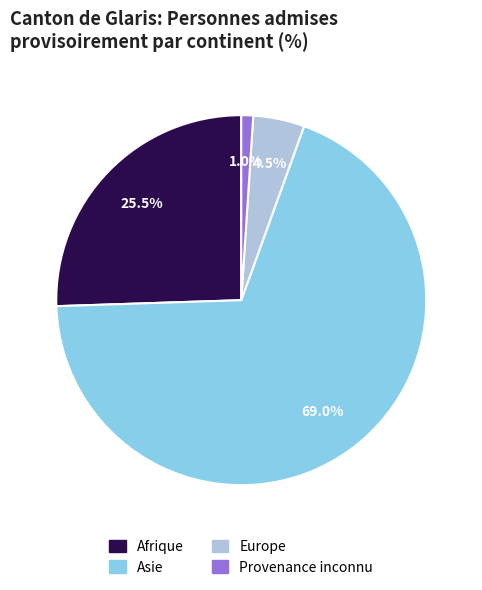

Count the number of slices in the pie.

4